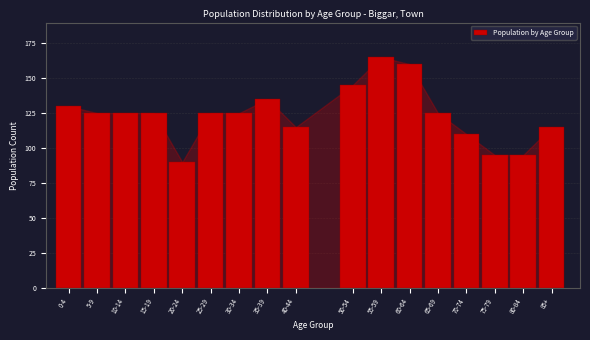

Reading right to left, list all the values displayed in this chart.

115	95	95	110	125	160	165	145	115	135	125	125	90	125	125	125	130